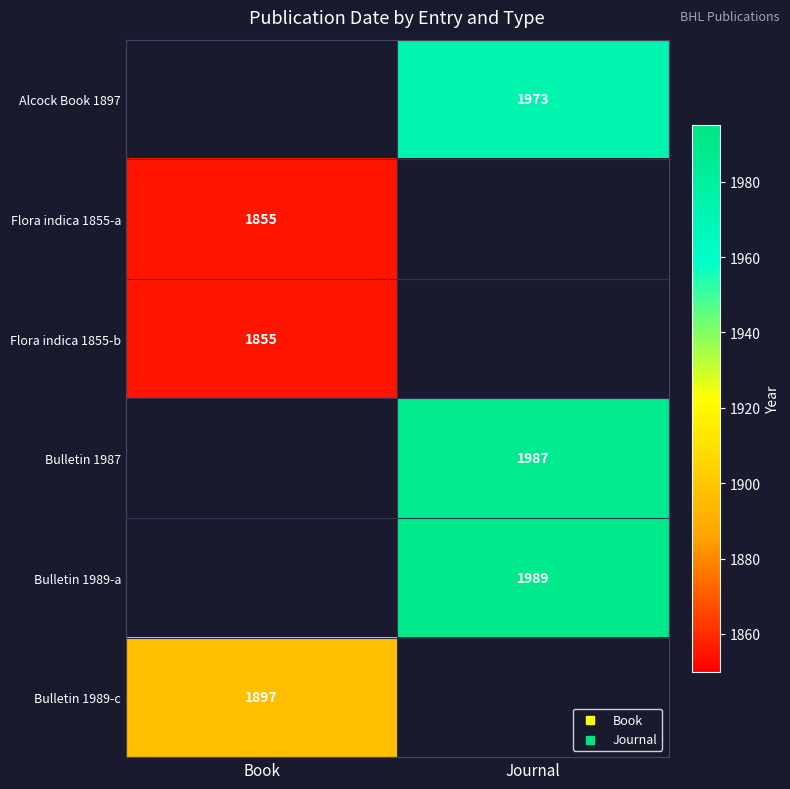

The Bulletin 1989-a series shows 1989 at Journal. True or false?

True